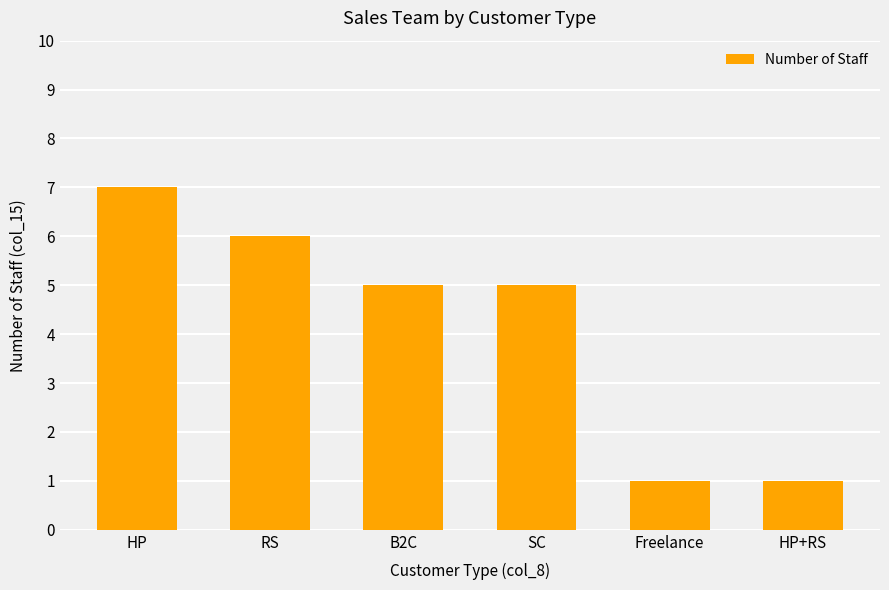

What is the average value?

4